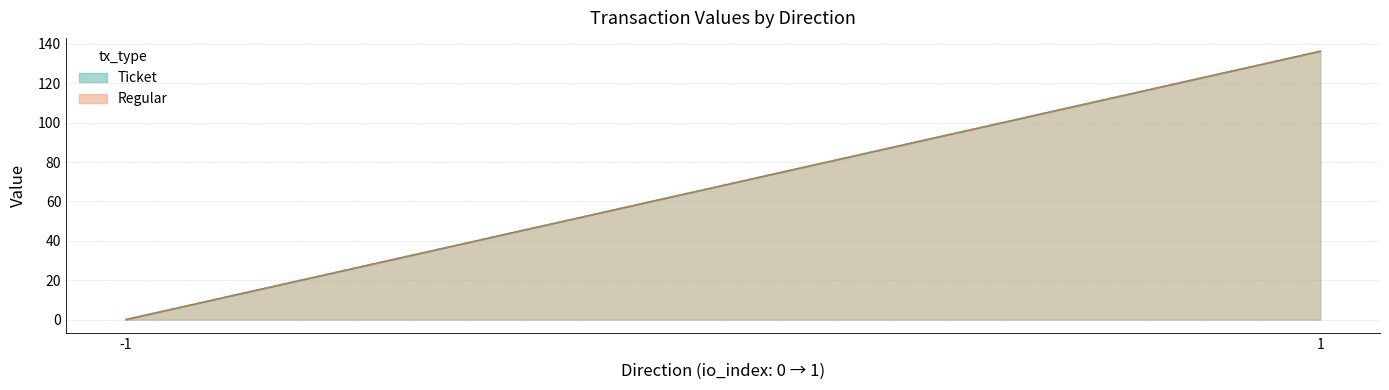

At how many categories does at least one series exceed 106?

1